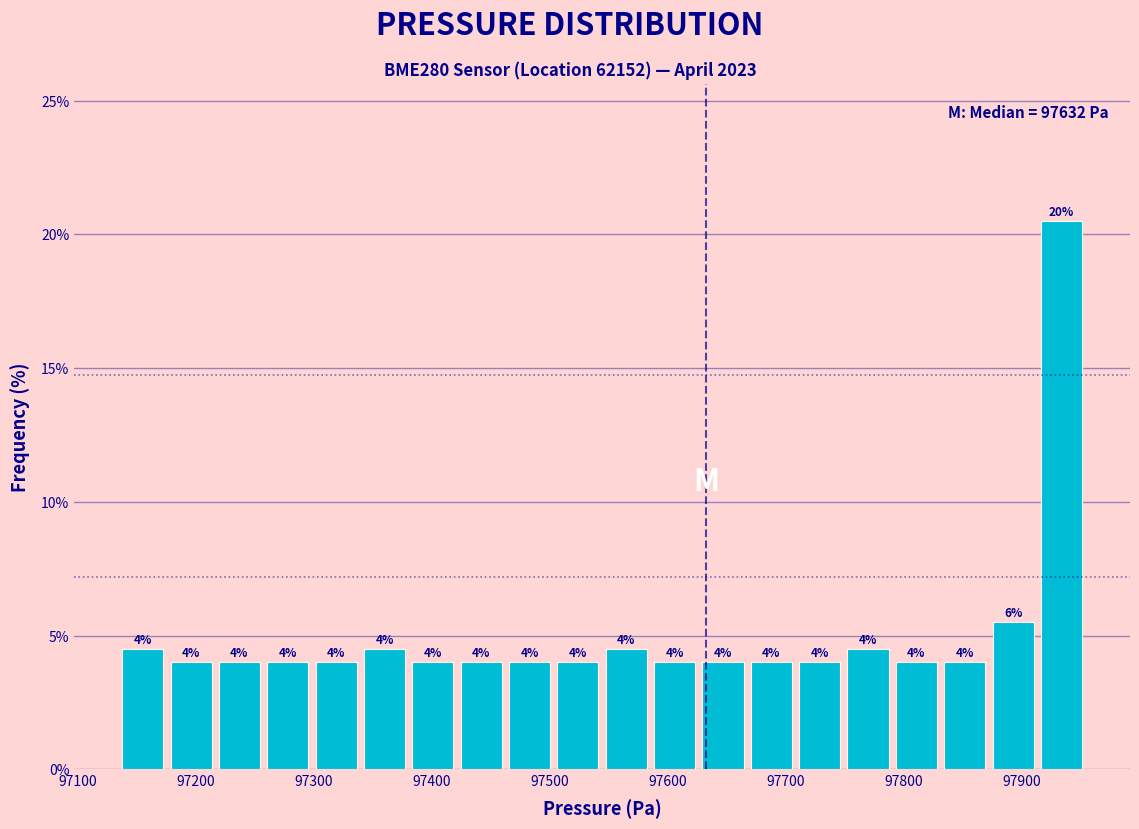

Which range on the x-axis has the tallest bar?

97910 to 97950